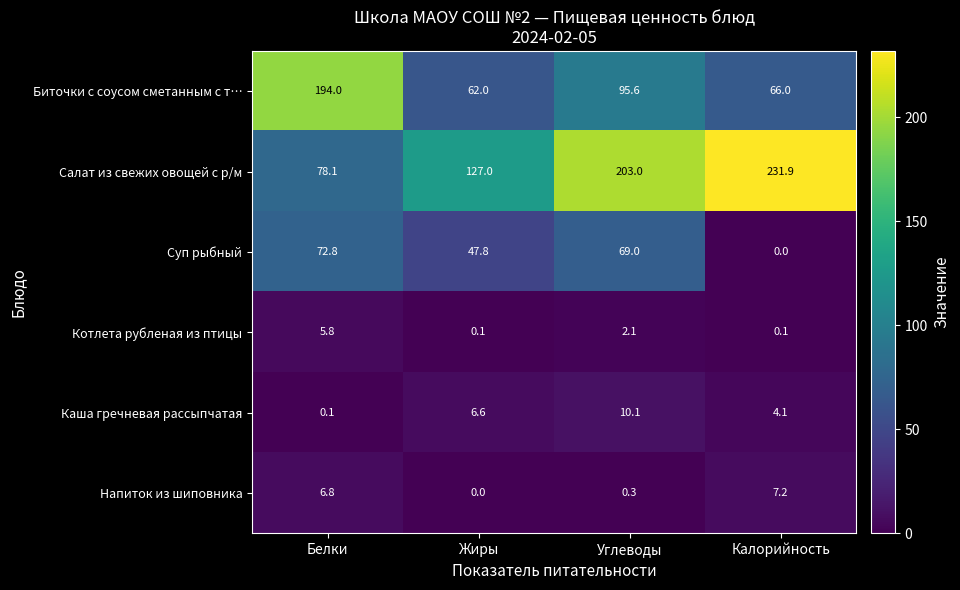

Reading left to right, list all the values displayed in this chart.

Биточки с соусом сметанным с т…: 194.0	62.0	95.6	66.0
Салат из свежих овощей с р/м: 78.1	127.0	203.0	231.9
Суп рыбный: 72.8	47.8	69.0	0.0
Котлета рубленая из птицы: 5.8	0.1	2.1	0.1
Каша гречневая рассыпчатая: 0.1	6.6	10.1	4.1
Напиток из шиповника: 6.8	0.0	0.3	7.2